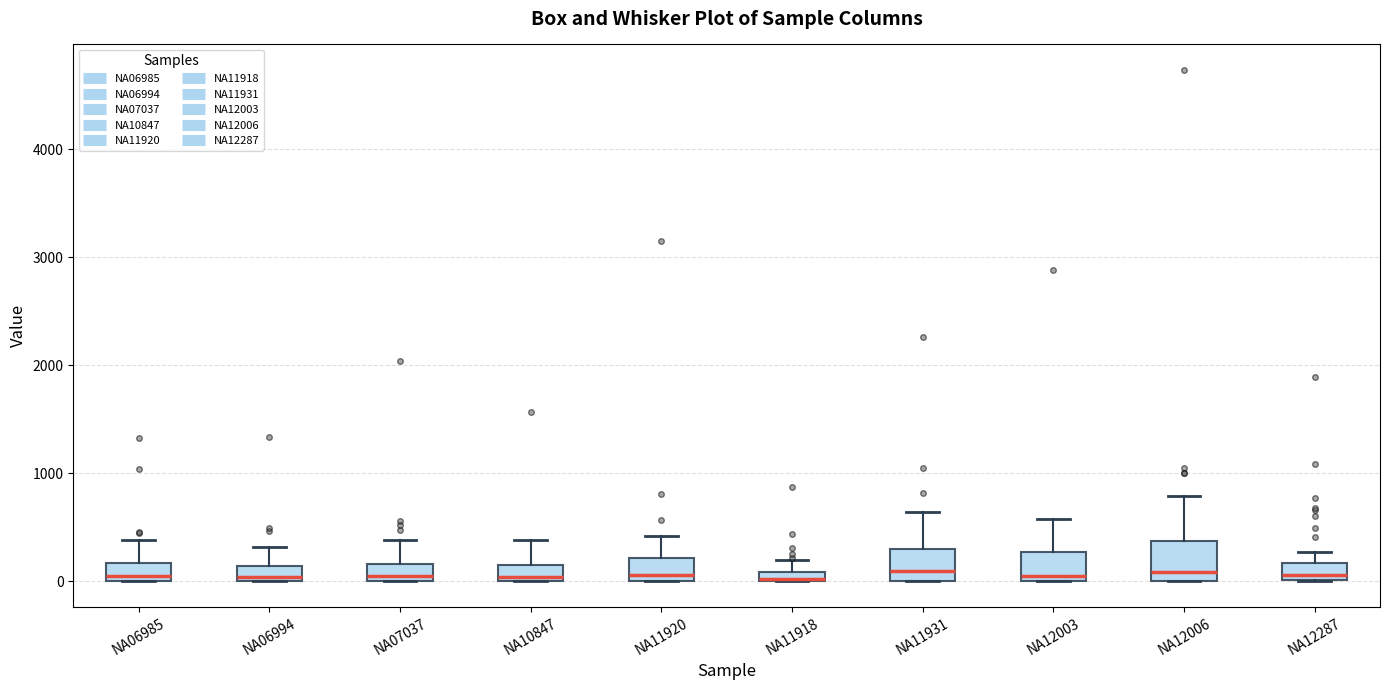

Where is the upper edge of the box for NA10847 on the y-axis? The values are not printed on the chart, so give them approximately, as read against the axis.

200